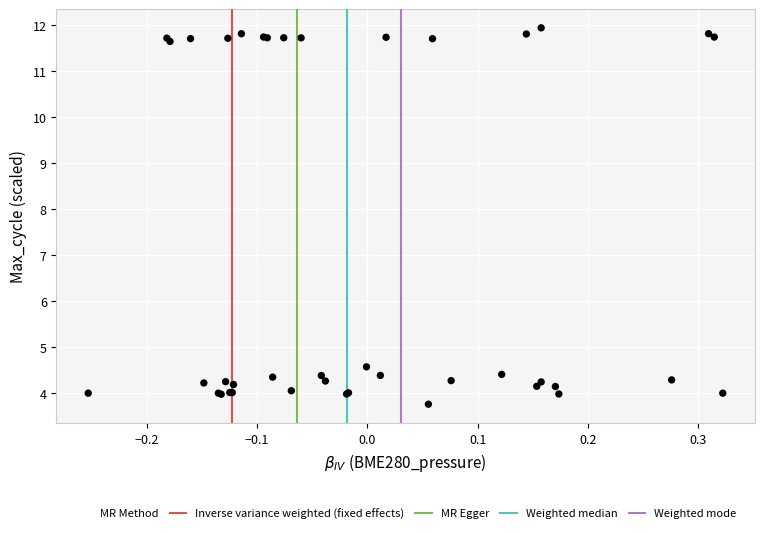

What Y value in the scatter plot is closest to 7?

4.6